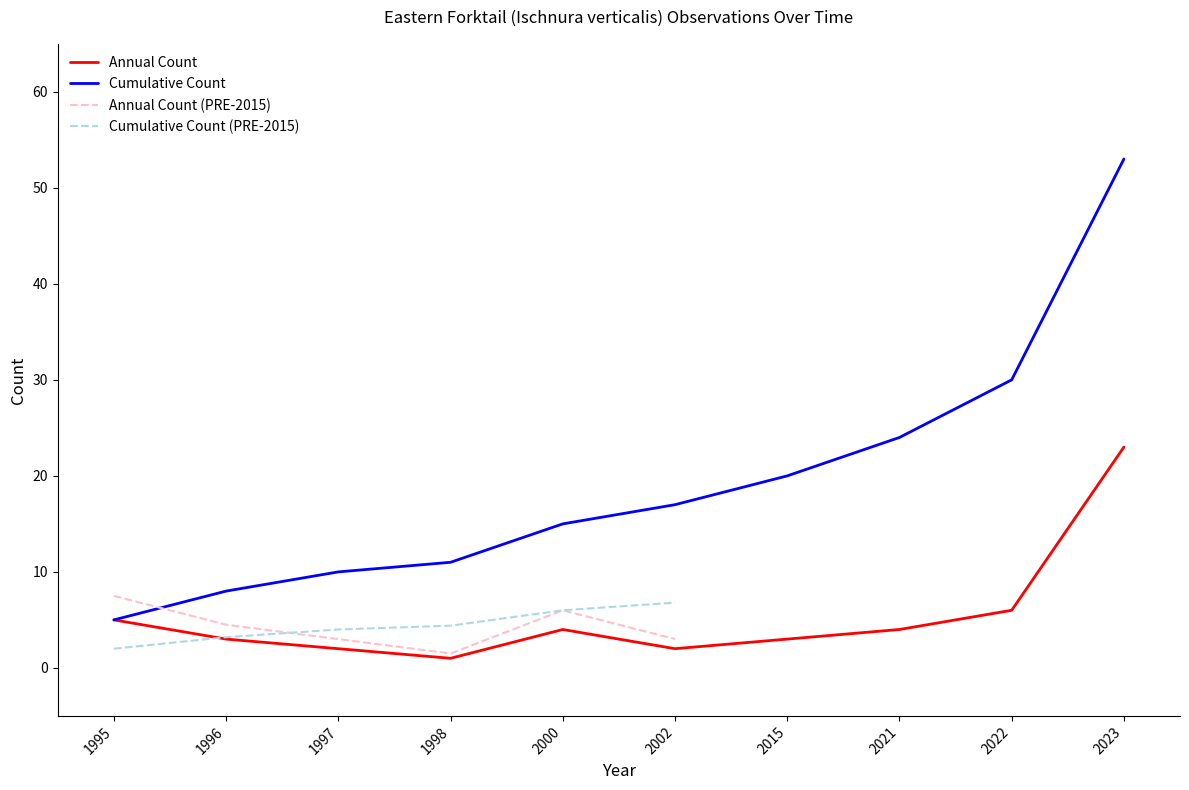

True or false: Count by Year and Cumulative Count cross at least once.

False